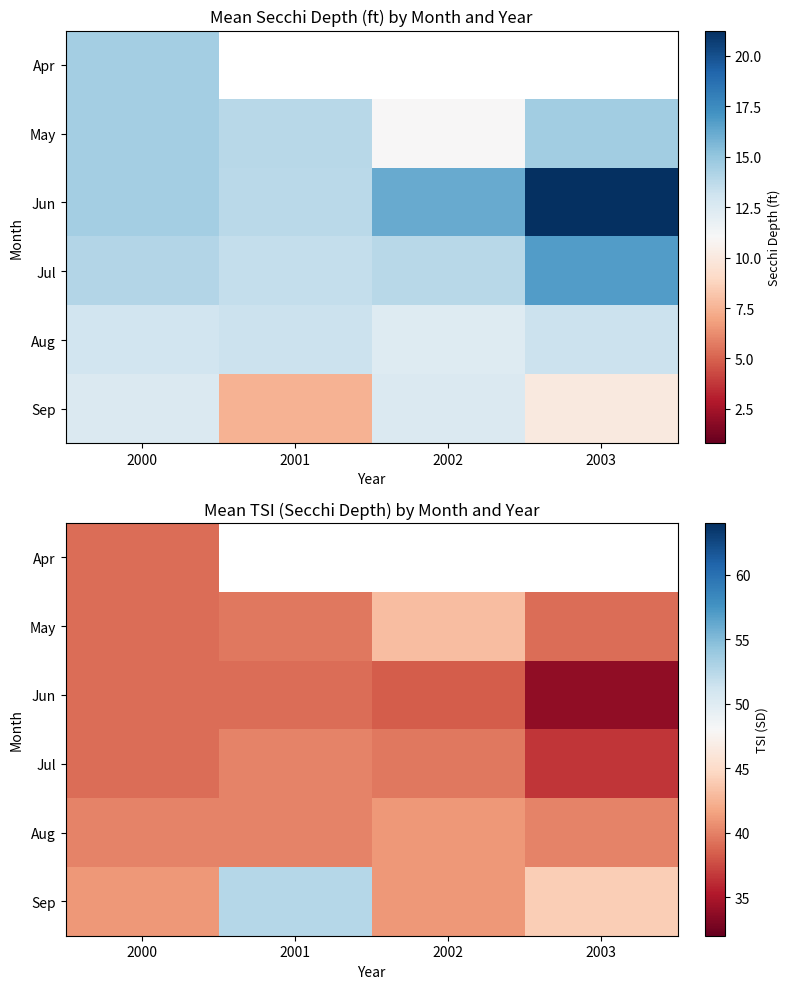

What is the approximate value of Sep at 2001?

52.5